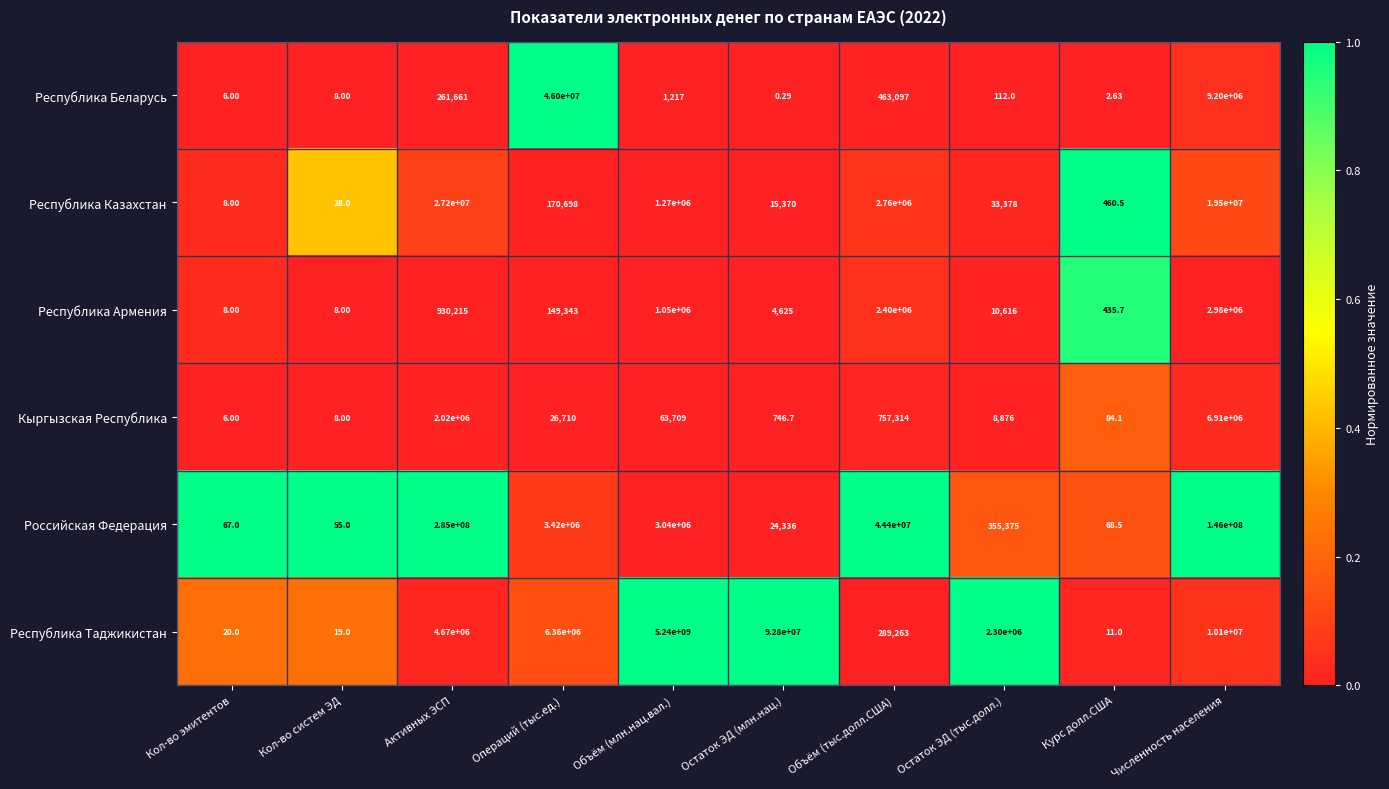

Which category has the lowest value in the Республика Таджикистан series?

Курс долл.США